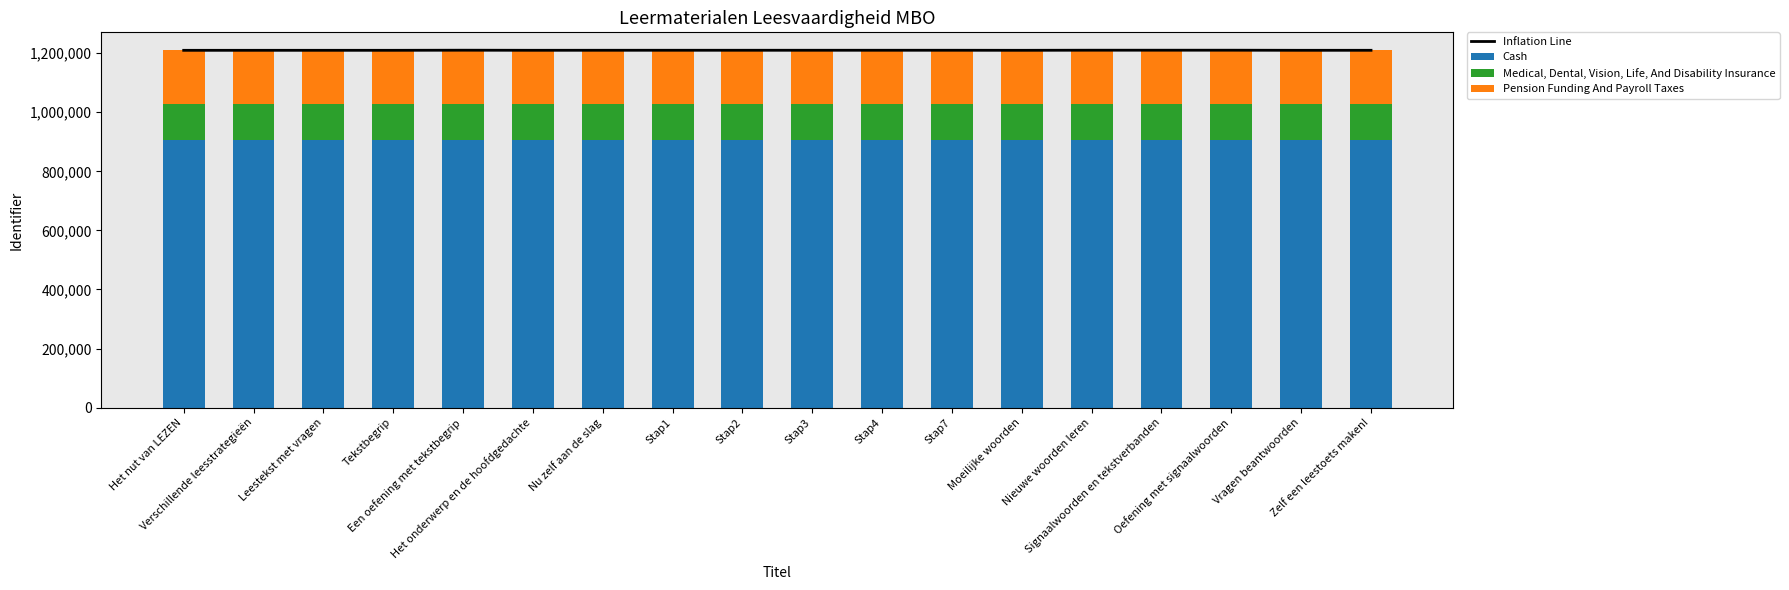

Reading left to right, extract all data points from this chart.

Inflation Line: Het nut van LEZEN=1209763.0	Verschillende leesstrategieën=1209800.0	Leestekst met vragen=1209804.0	Tekstbegrip=1209807.0	Een oefening met tekstbegrip=1210173.0	Het onderwerp en de hoofdgedachte=1209869.0	Nu zelf aan de slag=1209945.0	Stap1=1209970.0	Stap2=1209972.0	Stap3=1209974.0	Stap4=1209976.0	Stap7=1209978.0	Moeilijke woorden=1209817.0	Nieuwe woorden leren=1210171.0	Signaalwoorden en tekstverbanden=1210161.0	Oefening met signaalwoorden=1210168.0	Vragen beantwoorden=1209819.0	Zelf een leestoets maken!=1209858.0
Cash: Het nut van LEZEN=907322.2	Verschillende leesstrategieën=907350.0	Leestekst met vragen=907353.0	Tekstbegrip=907355.2	Een oefening met tekstbegrip=907629.8	Het onderwerp en de hoofdgedachte=907401.8	Nu zelf aan de slag=907458.8	Stap1=907477.5	Stap2=907479.0	Stap3=907480.5	Stap4=907482.0	Stap7=907483.5	Moeilijke woorden=907362.8	Nieuwe woorden leren=907628.2	Signaalwoorden en tekstverbanden=907620.8	Oefening met signaalwoorden=907626.0	Vragen beantwoorden=907364.2	Zelf een leestoets maken!=907393.5
Medical, Dental, Vision, Life, And Disability Insurance: Het nut van LEZEN=120976.3	Verschillende leesstrategieën=120980.0	Leestekst met vragen=120980.4	Tekstbegrip=120980.7	Een oefening met tekstbegrip=121017.3	Het onderwerp en de hoofdgedachte=120986.9	Nu zelf aan de slag=120994.5	Stap1=120997.0	Stap2=120997.2	Stap3=120997.4	Stap4=120997.6	Stap7=120997.8	Moeilijke woorden=120981.7	Nieuwe woorden leren=121017.1	Signaalwoorden en tekstverbanden=121016.1	Oefening met signaalwoorden=121016.8	Vragen beantwoorden=120981.9	Zelf een leestoets maken!=120985.8
Pension Funding And Payroll Taxes: Het nut van LEZEN=181464.4	Verschillende leesstrategieën=181470.0	Leestekst met vragen=181470.6	Tekstbegrip=181471.1	Een oefening met tekstbegrip=181525.9	Het onderwerp en de hoofdgedachte=181480.4	Nu zelf aan de slag=181491.8	Stap1=181495.5	Stap2=181495.8	Stap3=181496.1	Stap4=181496.4	Stap7=181496.7	Moeilijke woorden=181472.6	Nieuwe woorden leren=181525.6	Signaalwoorden en tekstverbanden=181524.1	Oefening met signaalwoorden=181525.2	Vragen beantwoorden=181472.9	Zelf een leestoets maken!=181478.7